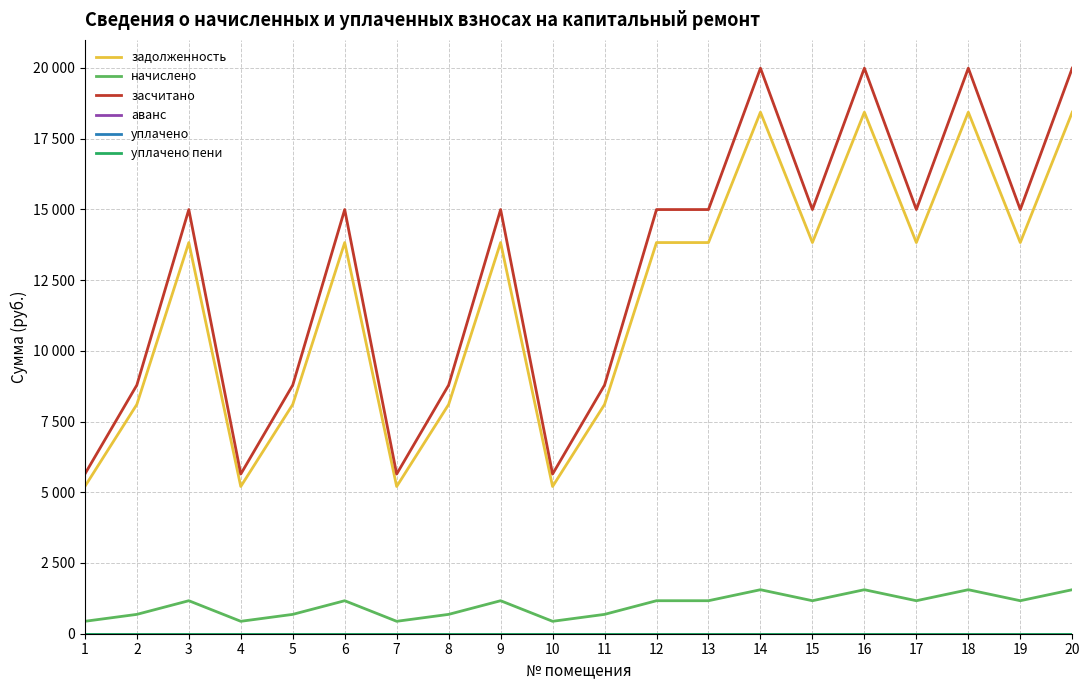

Reading left to right, list all the values displayed in this chart.

задолженность: 5203.2	8102.4	13824.0	5203.2	8102.4	13824.0	5203.2	8102.4	13824.0	5203.2	8102.4	13824.0	13824.0	18432.0	13824.0	18432.0	13824.0	18432.0	13824.0	18432.0
начислено: 439.0	683.6	1166.4	439.0	683.6	1166.4	439.0	683.6	1166.4	439.0	683.6	1166.4	1166.4	1555.2	1166.4	1555.2	1166.4	1555.2	1166.4	1555.2
засчитано: 5642.2	8786.0	14990.4	5642.2	8786.0	14990.4	5642.2	8786.0	14990.4	5642.2	8786.0	14990.4	14990.4	19987.2	14990.4	19987.2	14990.4	19987.2	14990.4	19987.2
аванс: 0.0	0.0	0.0	0.0	0.0	0.0	0.0	0.0	0.0	0.0	0.0	0.0	0.0	0.0	0.0	0.0	0.0	0.0	0.0	0.0
уплачено: 0.0	0.0	0.0	0.0	0.0	0.0	0.0	0.0	0.0	0.0	0.0	0.0	0.0	0.0	0.0	0.0	0.0	0.0	0.0	0.0
уплачено пени: 0.0	0.0	0.0	0.0	0.0	0.0	0.0	0.0	0.0	0.0	0.0	0.0	0.0	0.0	0.0	0.0	0.0	0.0	0.0	0.0